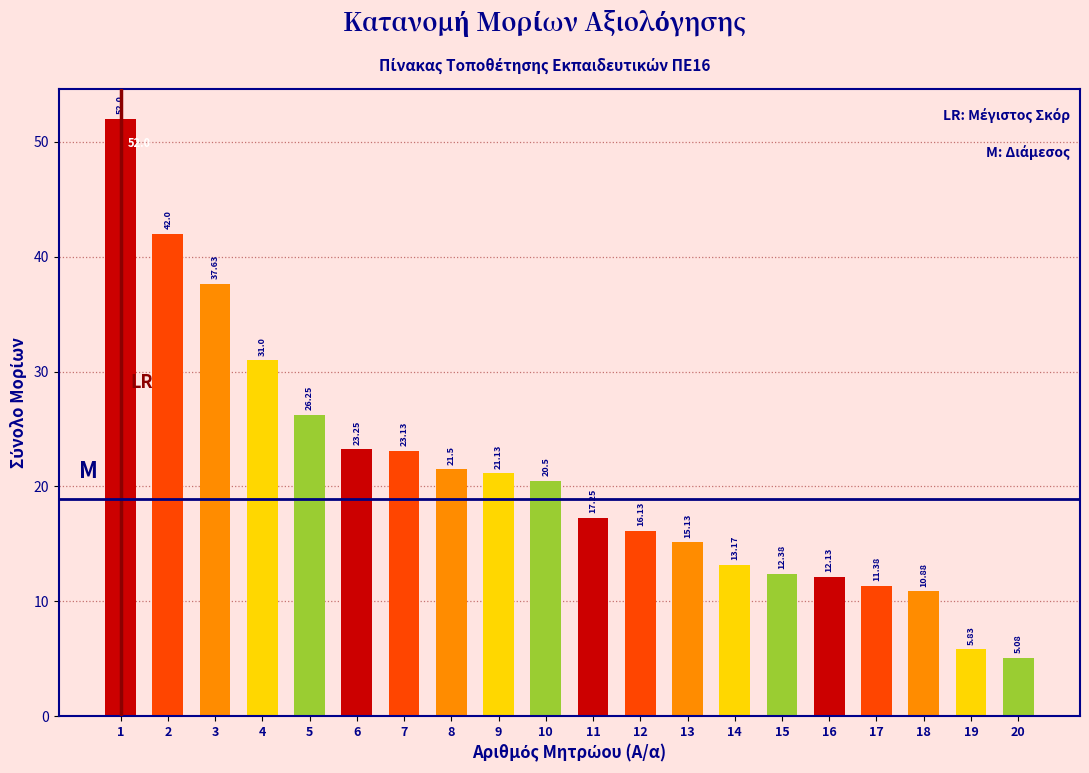

List the labels in order of value, smallest first.

20, 19, 18, 17, 16, 15, 14, 13, 12, 11, 10, 9, 8, 7, 6, 5, 4, 3, 2, 1